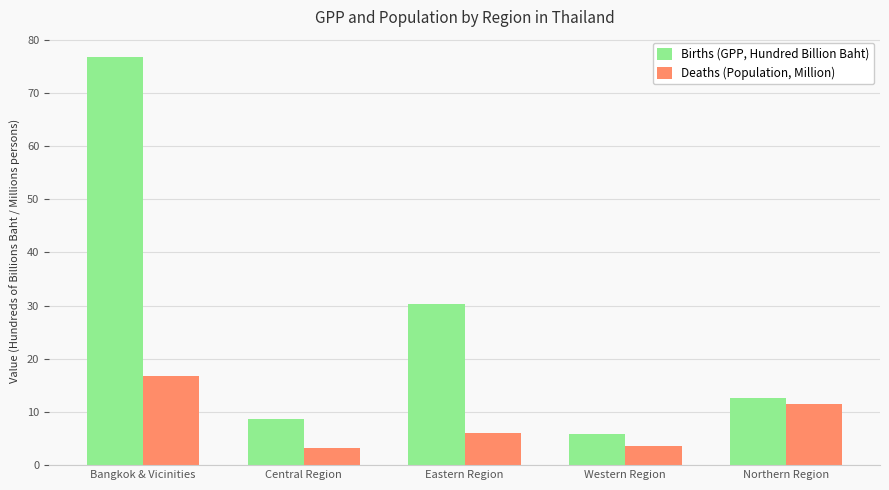

Rank the series by their average value, from highest to lowest.

Births (GPP, Hundred Billion Baht), Deaths (Population, Million)